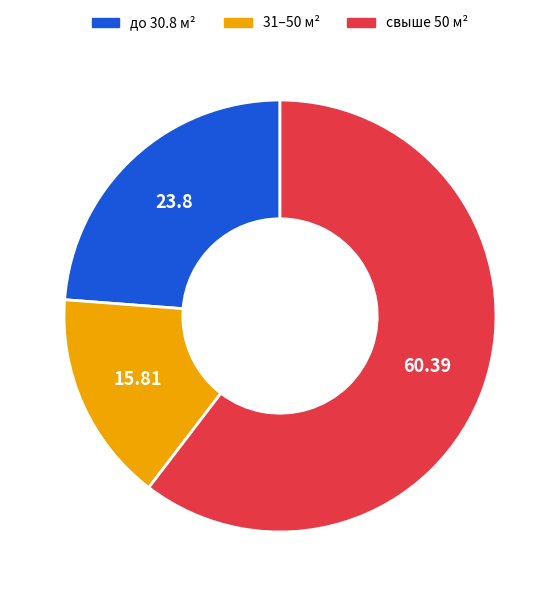

How many segments does this pie chart have?

3